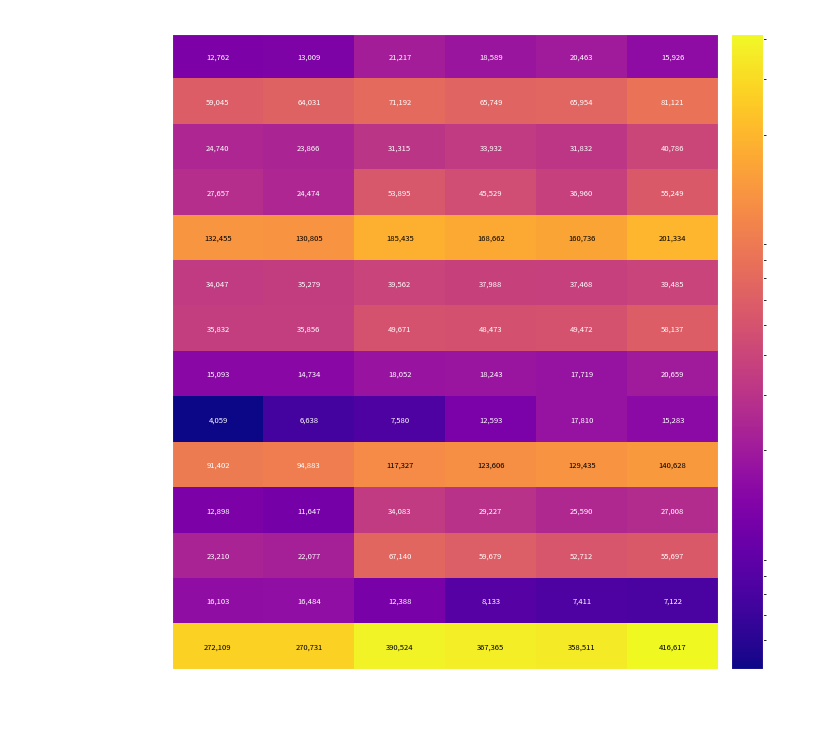

List the series in order of their peak value, highest first.

資産合計, 流動資産合計, 有形固定資産合計, 受取手形及び売掛金, 無形固定資産合計, 機械装置及び運搬具（純額）, 原材料及び貯蔵品, 商品及び製品, 建物及び構築物（純額）, のれん, 現金及び預金, 土地, 建設仮勘定, 投資有価証券